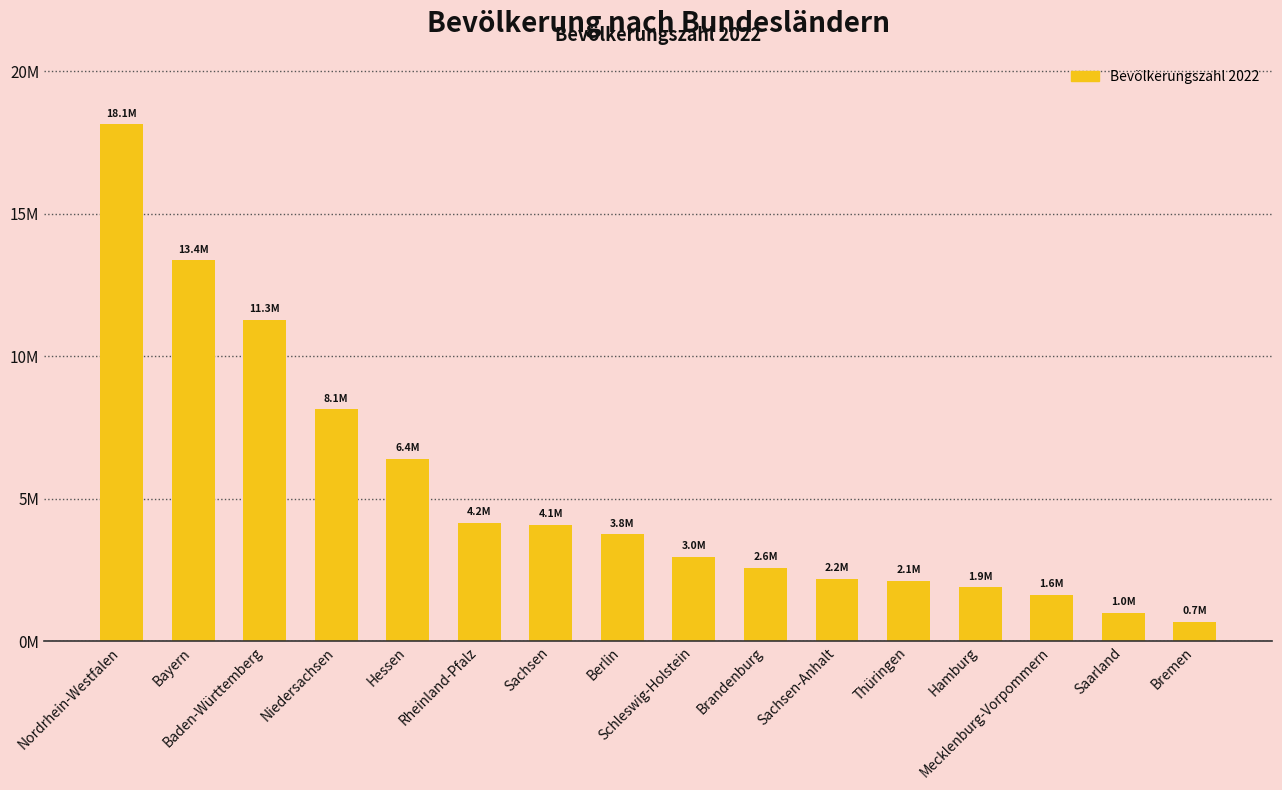

Are the bars horizontal?

No